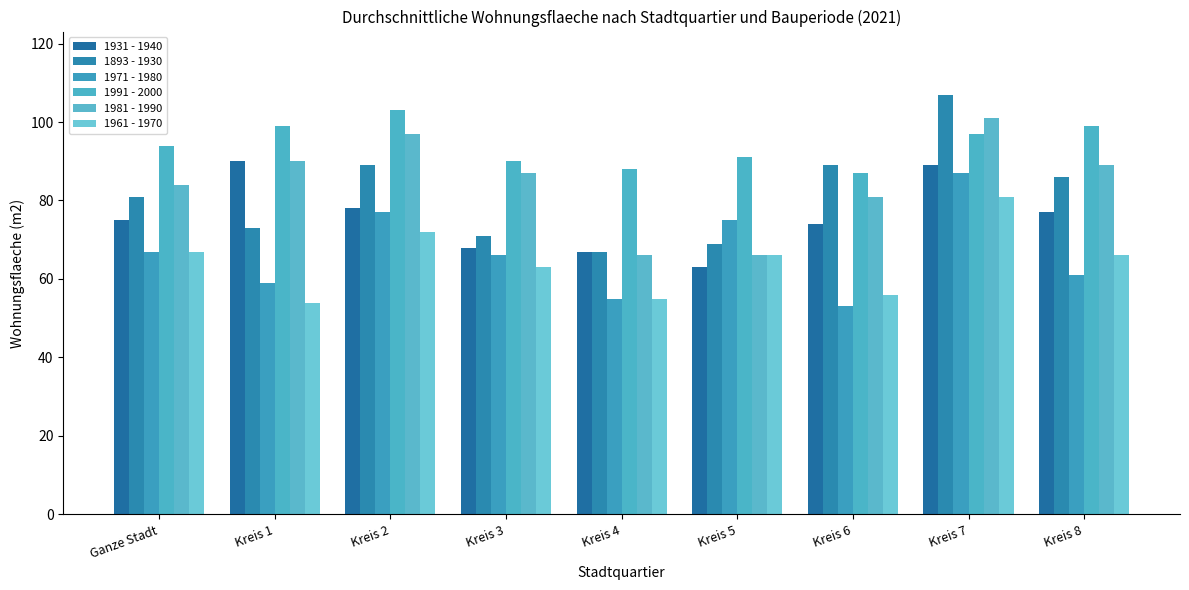

Where is 1991 - 2000 nearest to the value 95?

Ganze Stadt